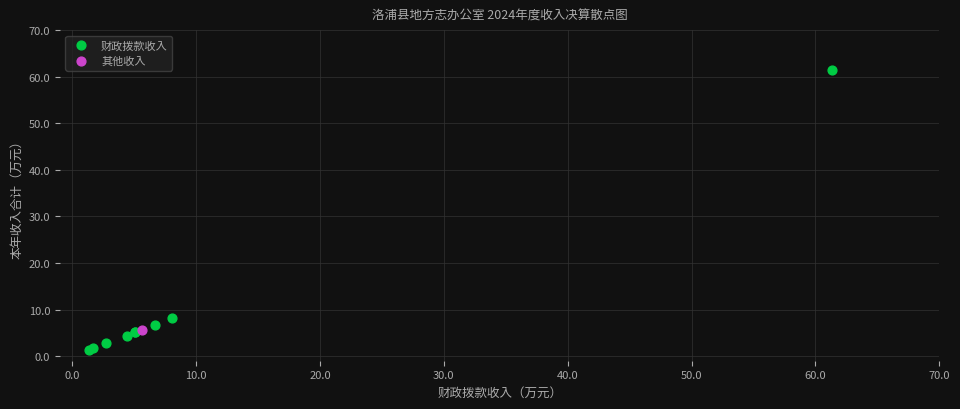

What are all the series names shown in the legend?

财政拨款收入, 其他收入